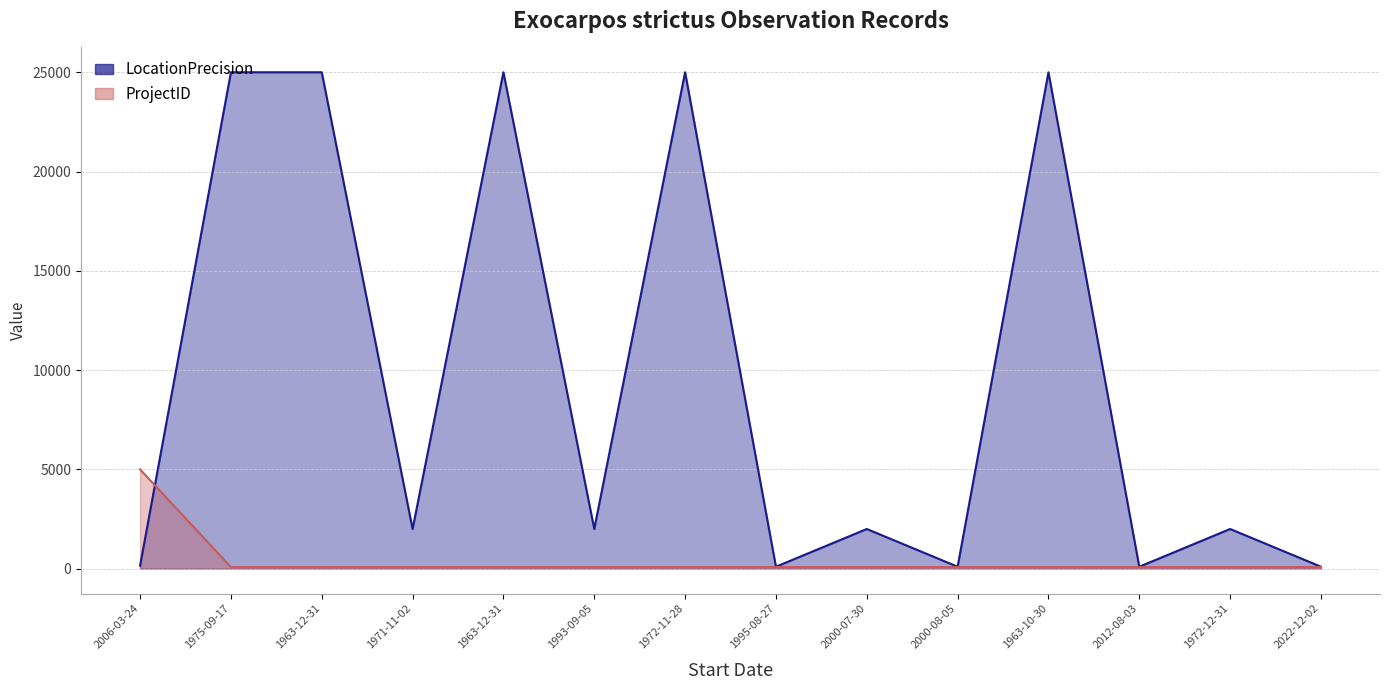

What are all the series names shown in the legend?

LocationPrecision, ProjectID